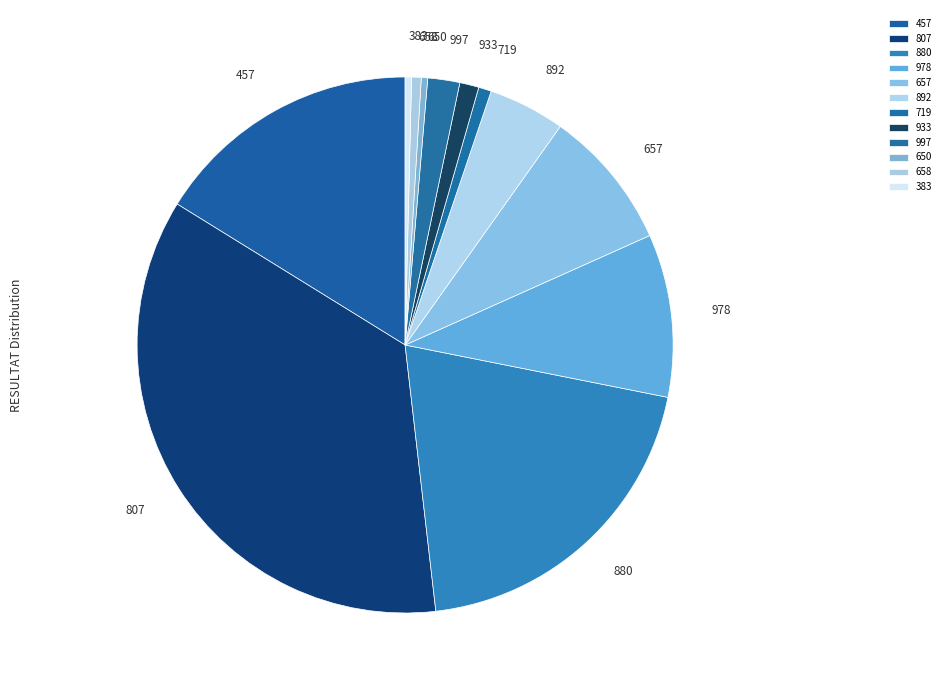

Which slice is the largest?

807